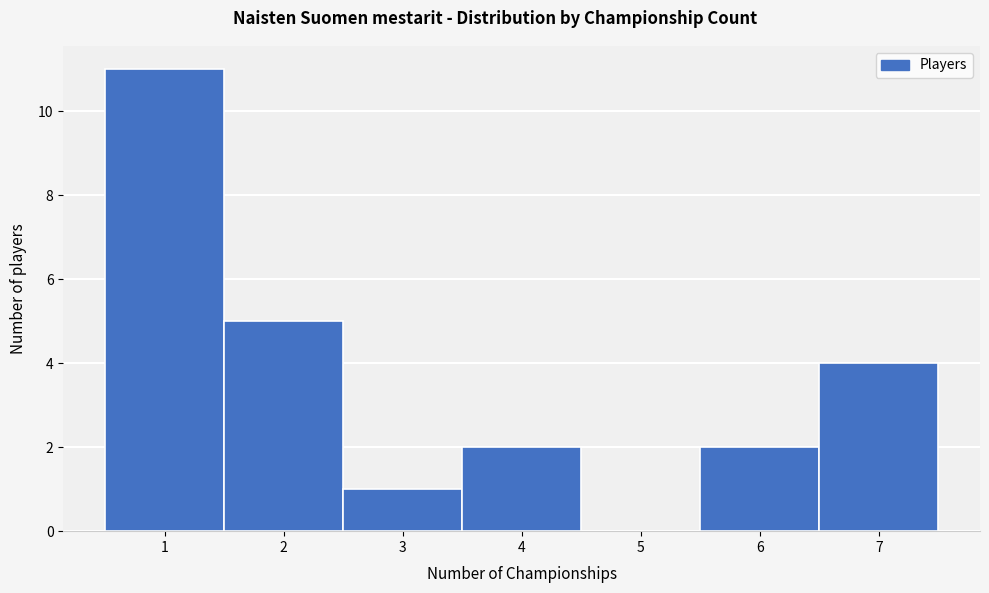

Reading left to right, list every bar in this chart as the range it spans on the x-axis followed by its height. The values are not printed on the chart, so give them approximately, as read against the axis.

0.5 to 1.5: 11
1.5 to 2.5: 5
2.5 to 3.5: 1
3.5 to 4.5: 2
4.5 to 5.5: 0
5.5 to 6.5: 2
6.5 to 7.5: 4